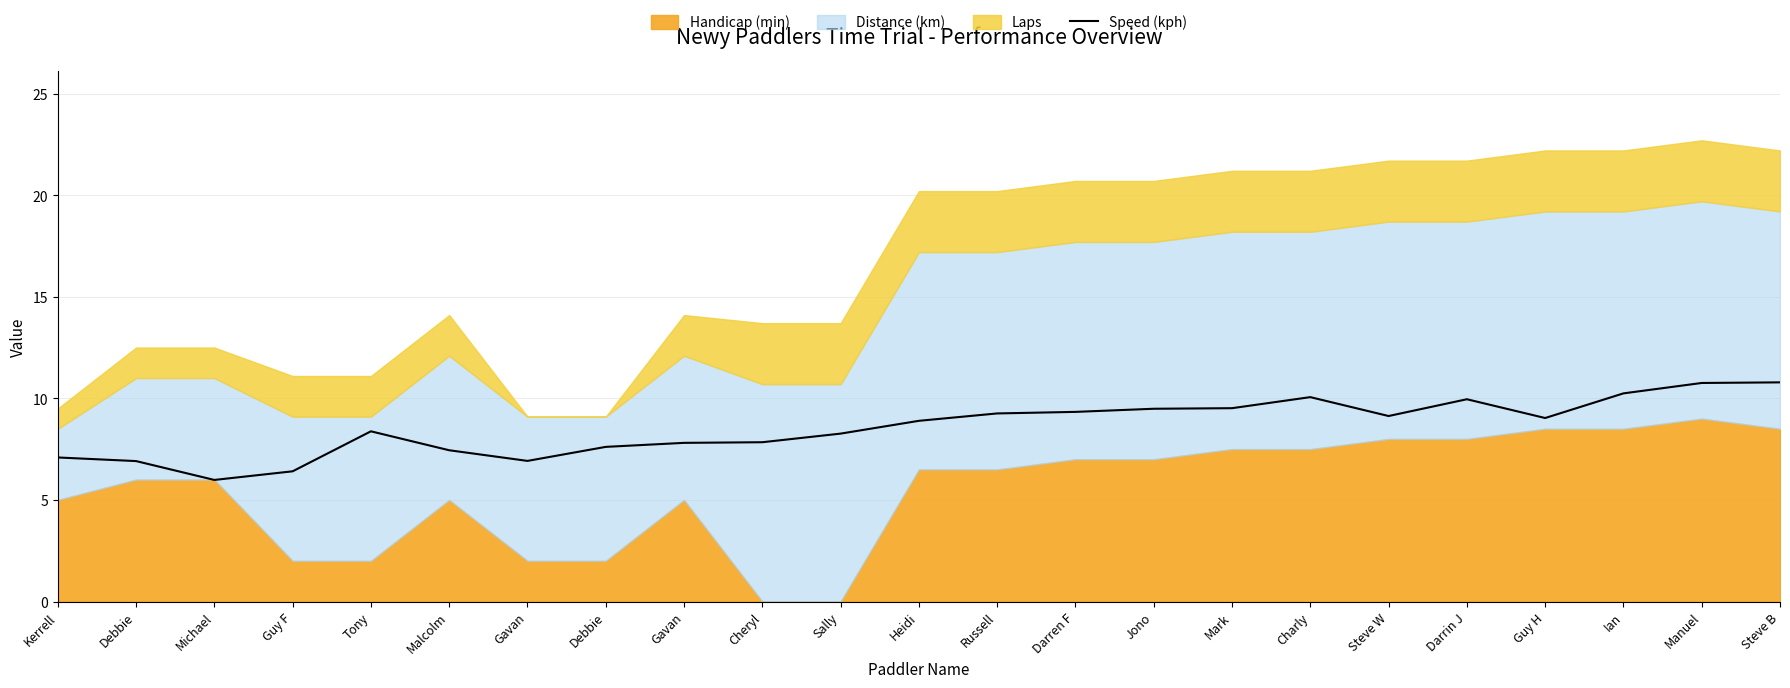

What is the greatest value displayed?

10.8